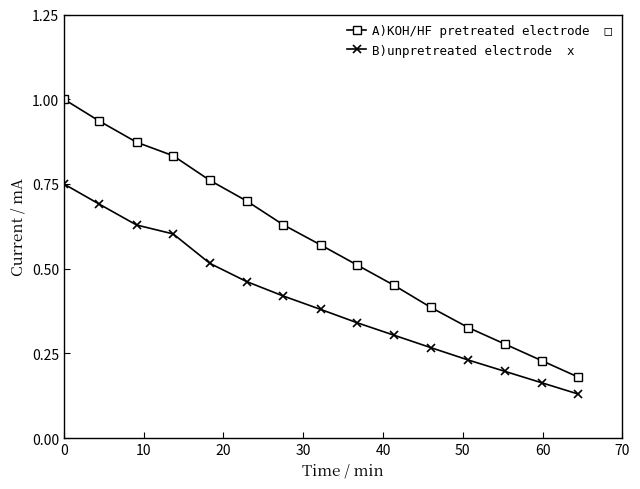

What is the greatest value displayed?

1.0